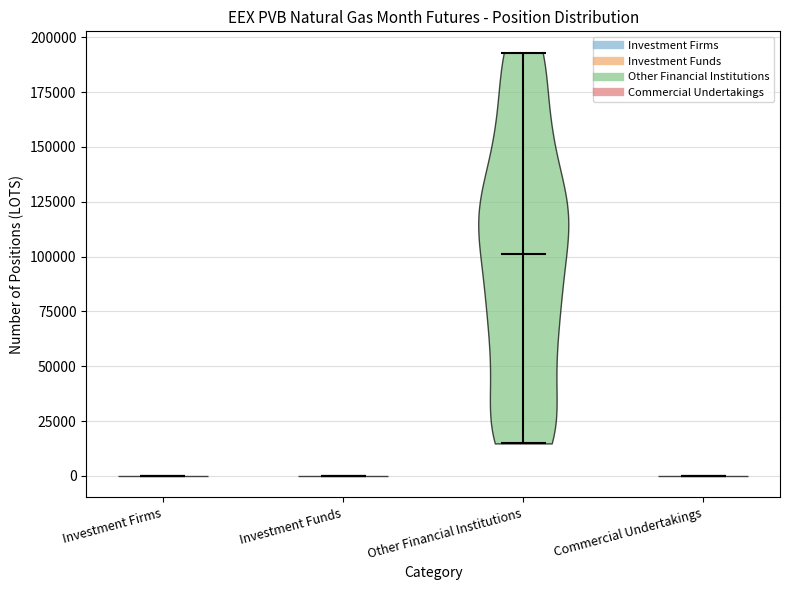

What is the lowest point the violin for Other Financial Institutions reaches on the y-axis? The values are not printed on the chart, so give them approximately, as read against the axis.

15000